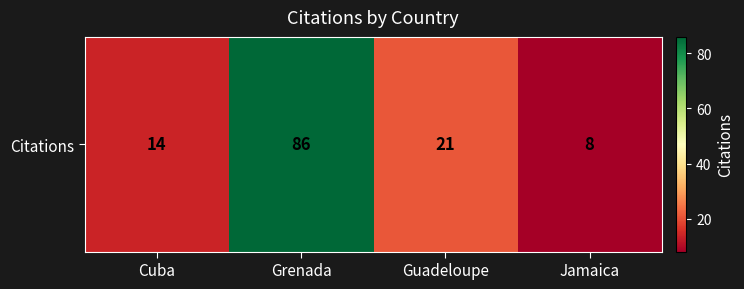

Which category has the highest value across all series?

Grenada